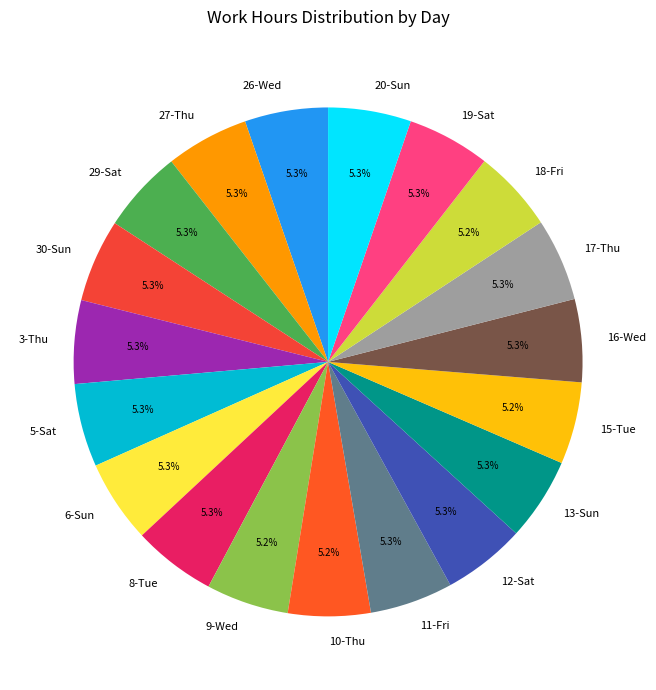

What percentage is the 11-Fri slice, to the nearest percent?

5%